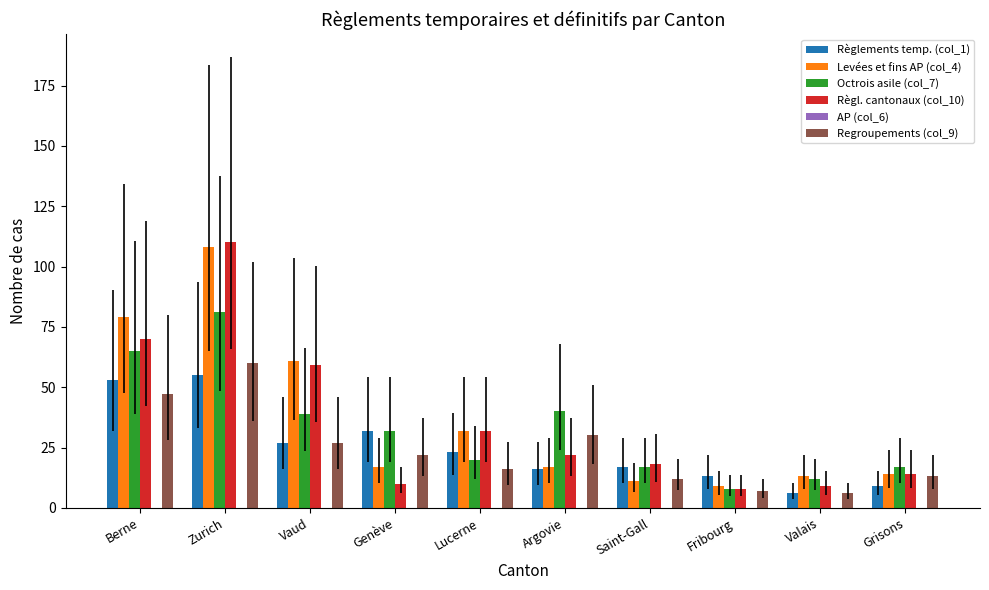

What is the maximum value shown in the chart?

110